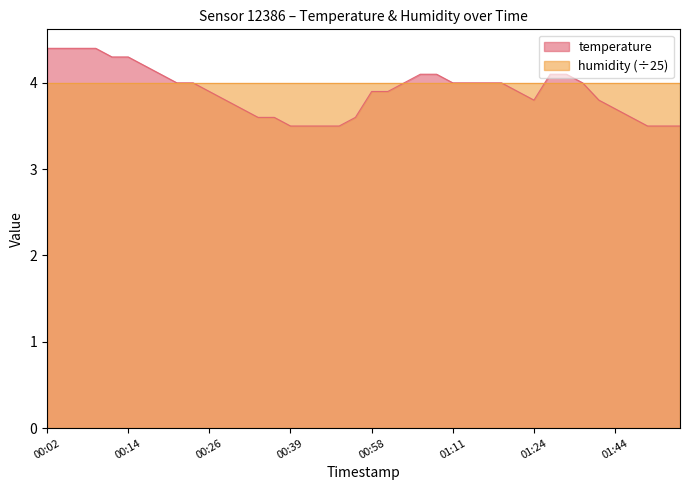

How many values are between 3 and 4?

28